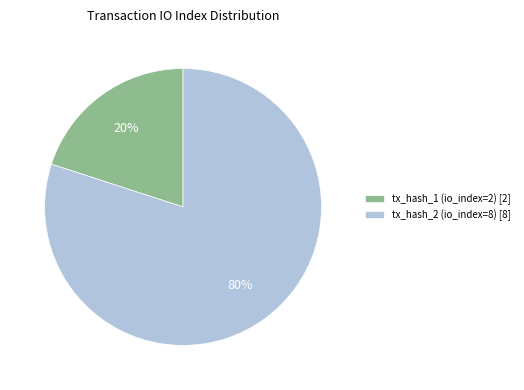

Is there any slice that represents more than half of the pie?

Yes